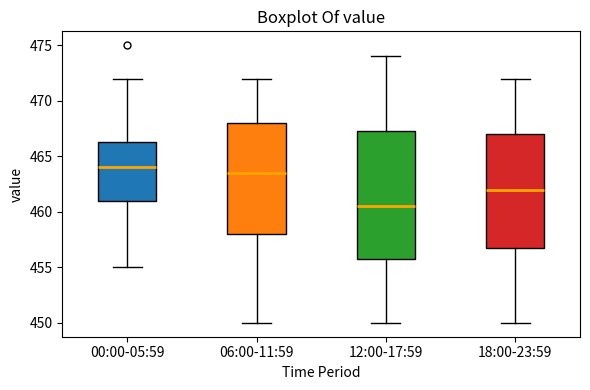

Reading left to right, transcribe this box plot: for each box, give where its median line is, the range the box spans, and where its two whiskers end, as read against the y-axis. The values are not printed on the chart, so give them approximately, as read against the axis.

00:00-05:59: median 464.0, box 461.0 to 466.5, whiskers 455.0 to 472.0
06:00-11:59: median 463.5, box 458.0 to 468.0, whiskers 450.0 to 472.0
12:00-17:59: median 460.5, box 456.0 to 467.5, whiskers 450.0 to 474.0
18:00-23:59: median 462.0, box 457.0 to 467.0, whiskers 450.0 to 472.0